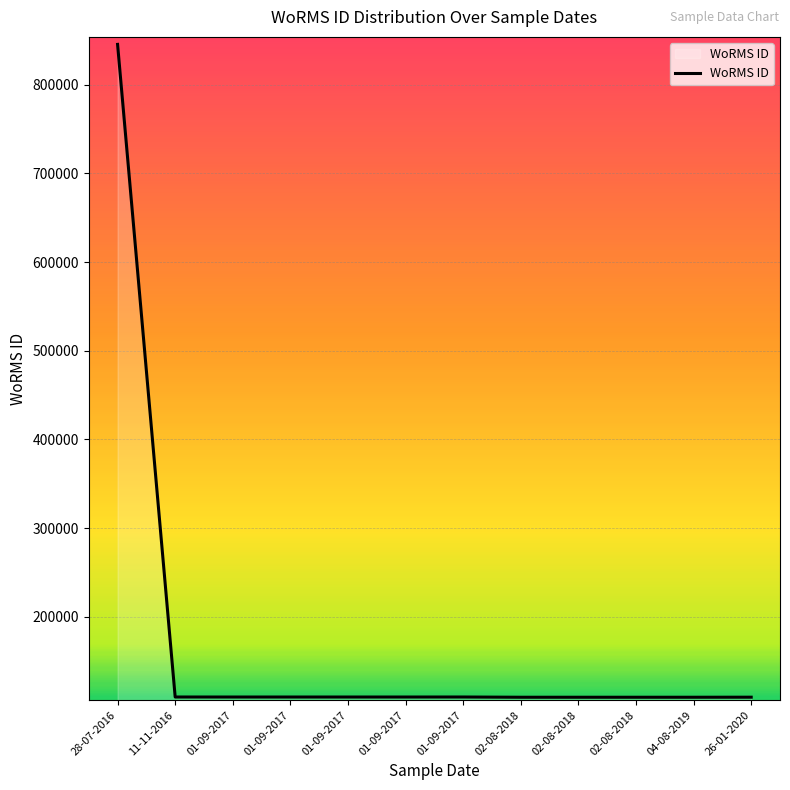

Does the chart display data point markers on the line(s)?

No